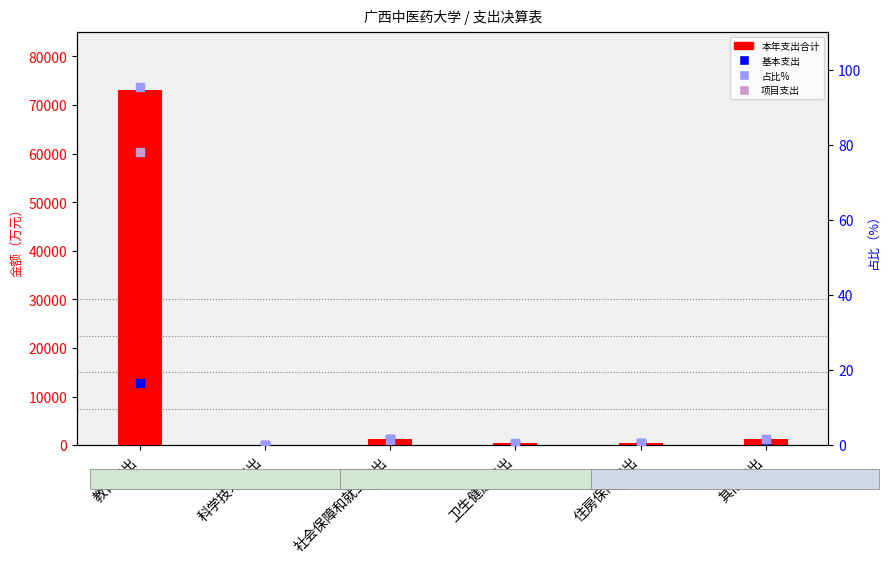

Which series has the largest total across all categories?

本年支出合计